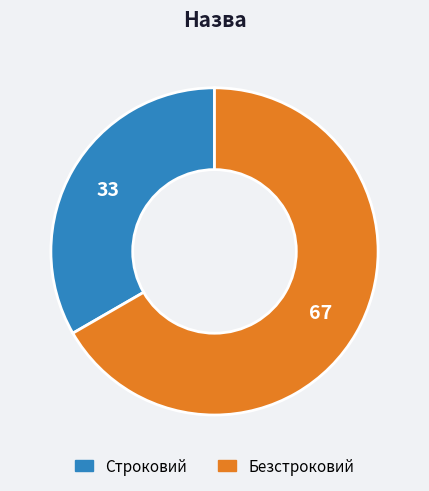

Count the number of slices in the pie.

2